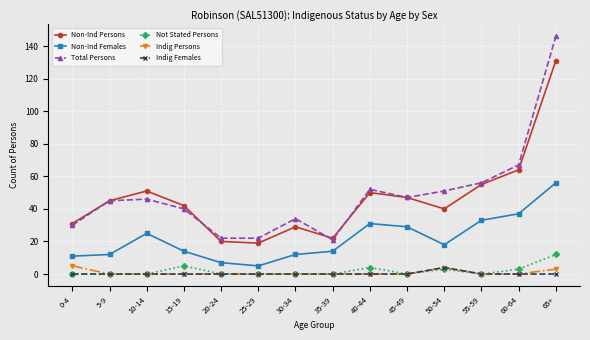

Which series has the largest range (max minus min)?

Total Persons